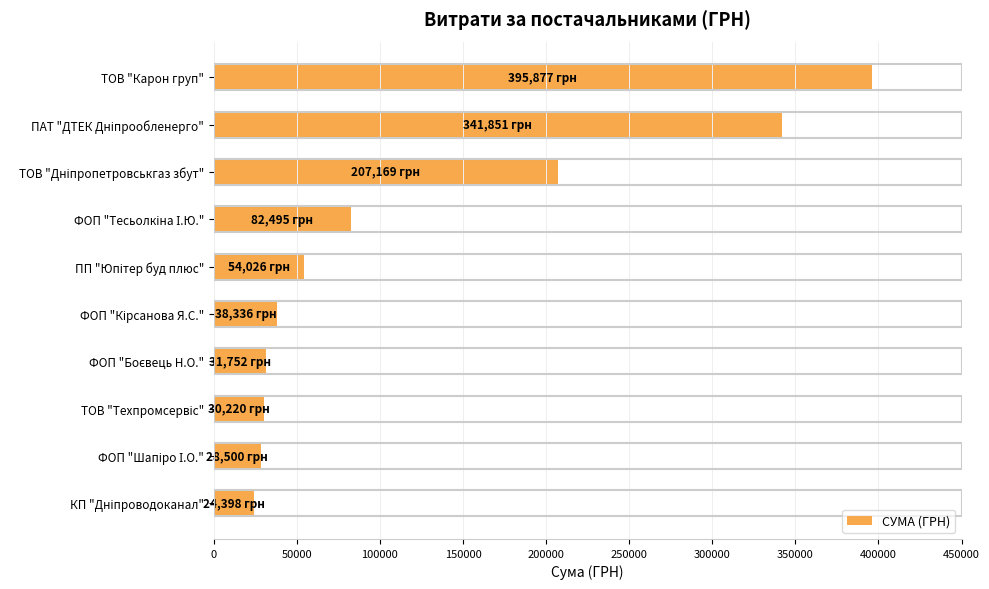

How many bars are there in total?

10